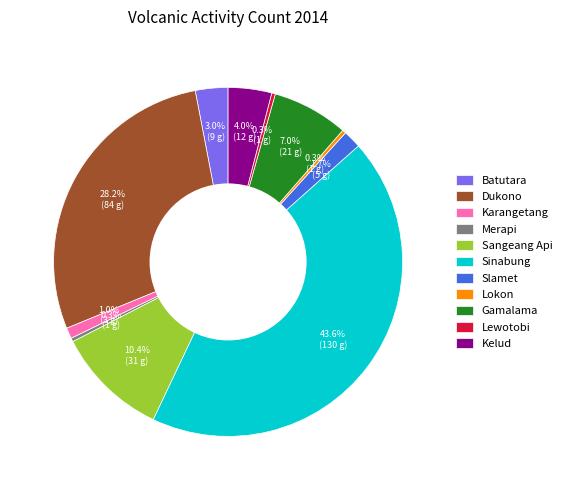

The Dukono slice represents 28% of the pie. True or false?

True